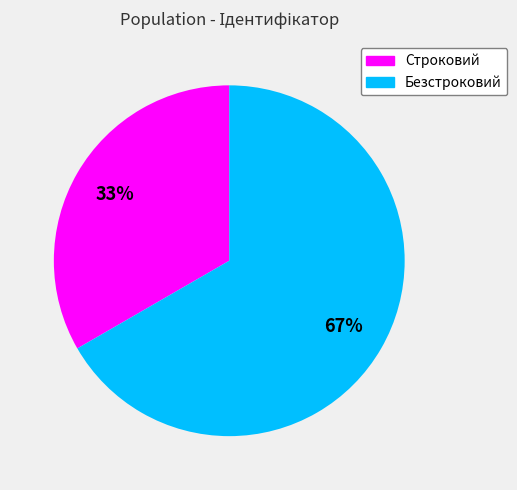

To the nearest percent, what is the average slice percentage?

50%